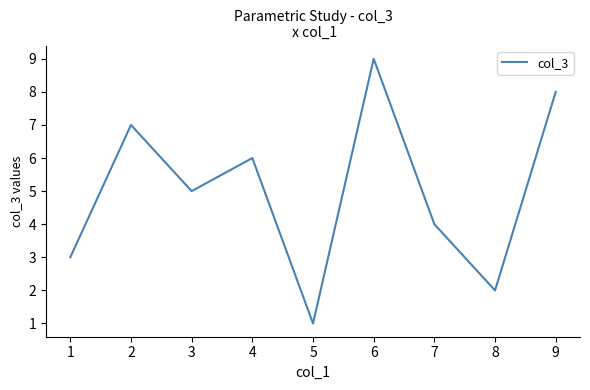

How many lines are shown in the chart?

1